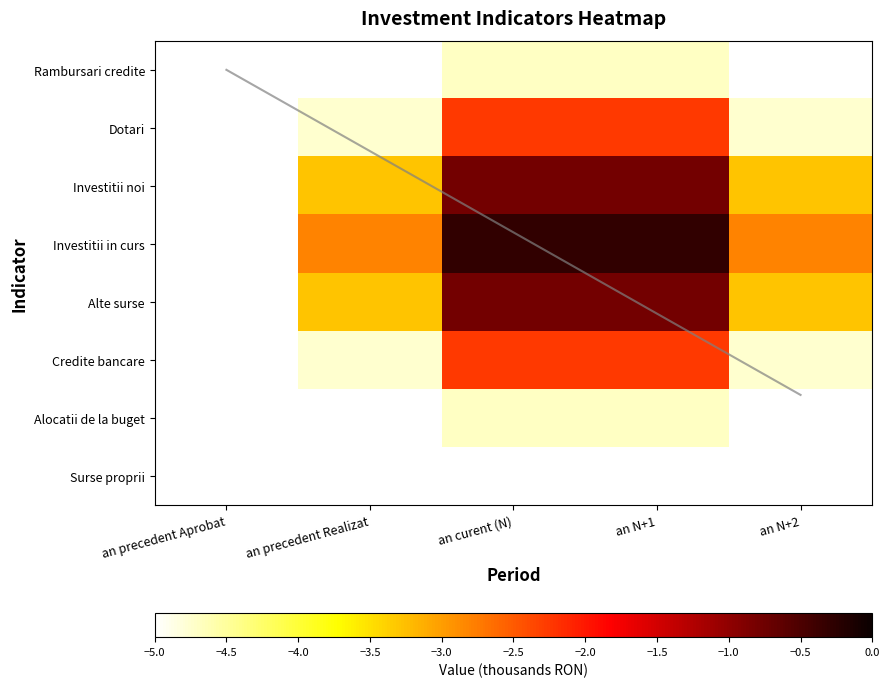

What is the lowest value of the Alocatii de la buget series?

-5.0